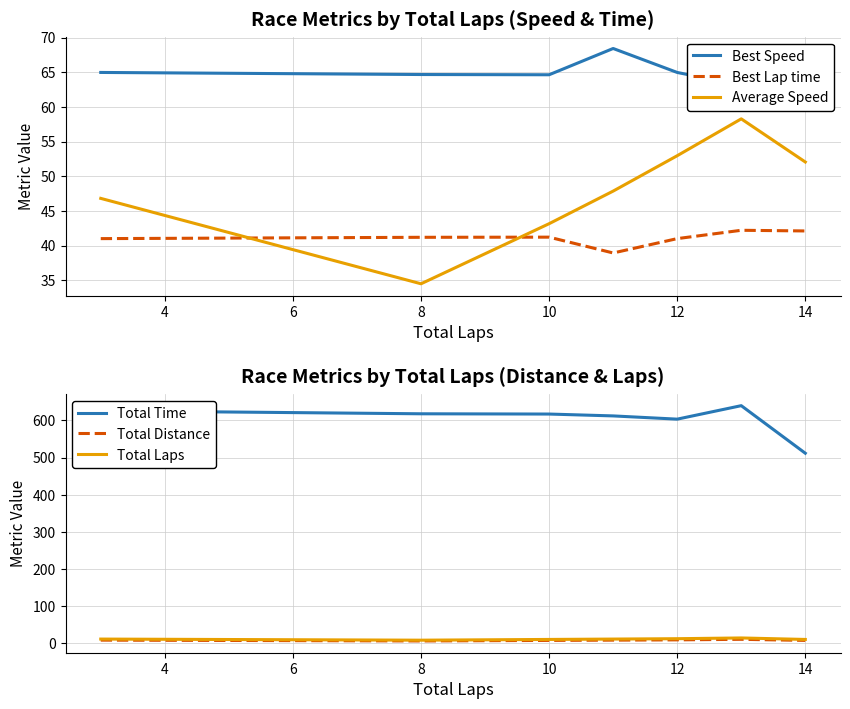

How many values in the Best Speed series are below 64?

2